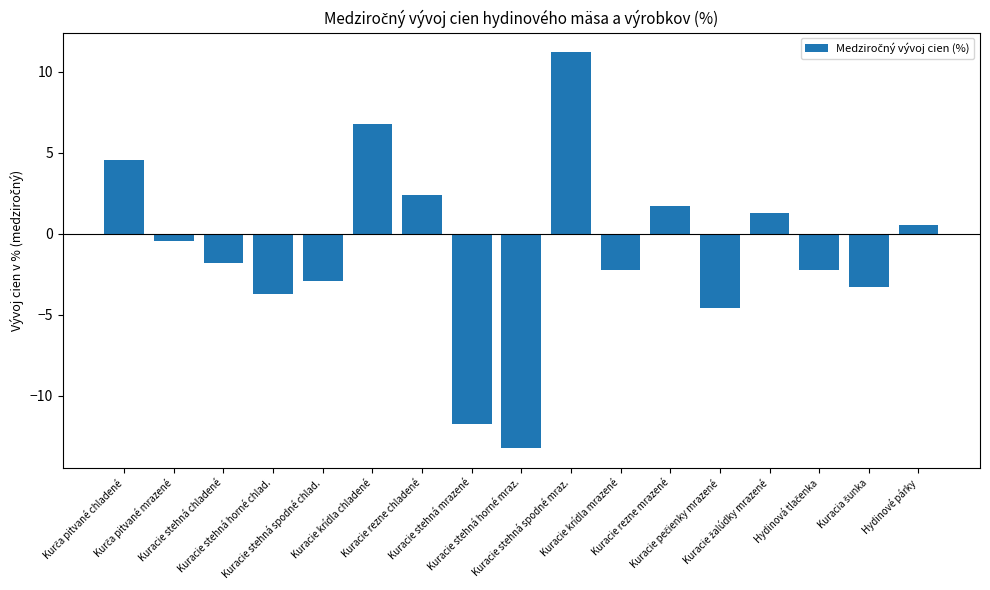

What is the difference between the maximum and minimum values?

24.4